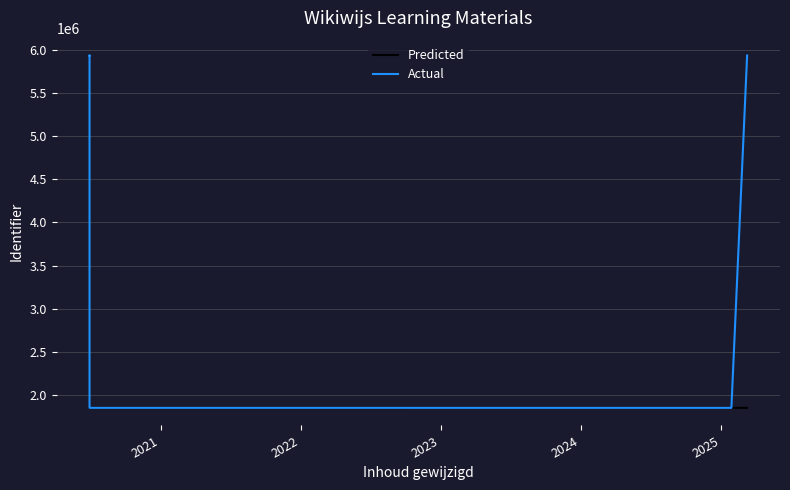

Between 2024 and 2025, which series saw the biggest shift?

Actual